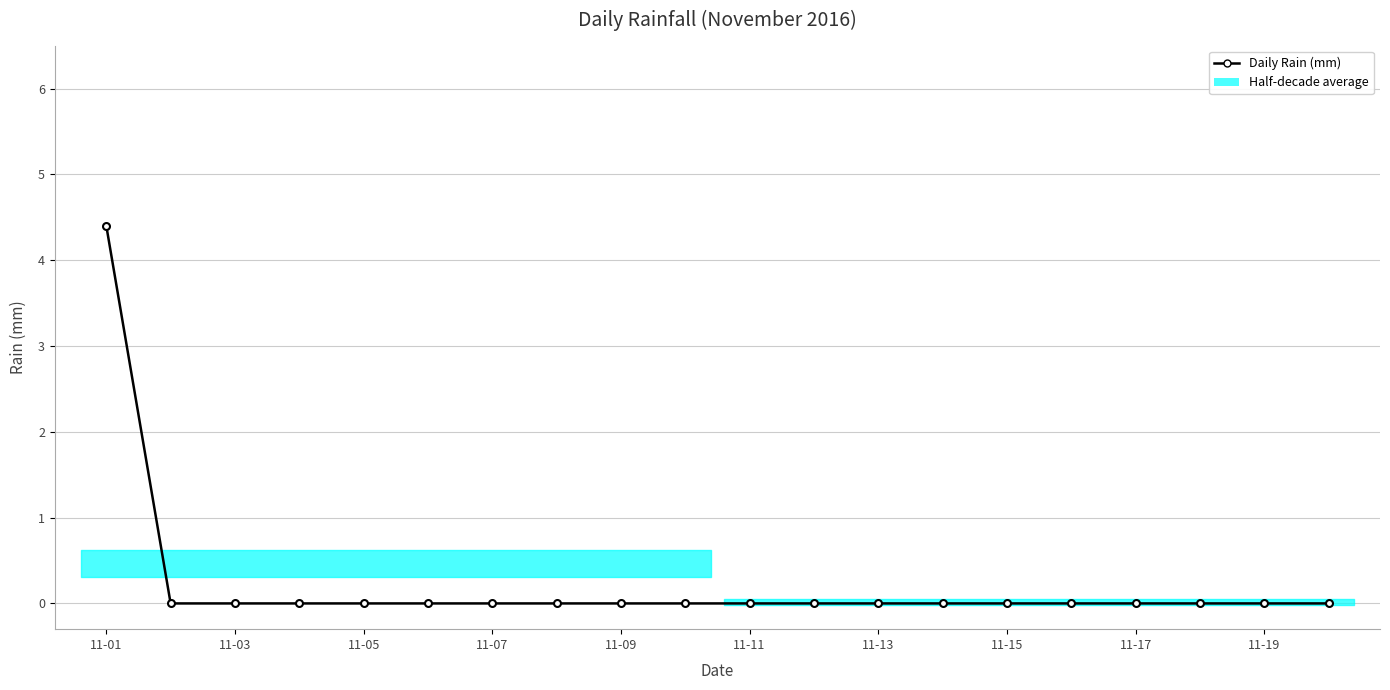

Rank the categories by value from lowest to highest.

11-03, 11-05, 11-07, 11-09, 11-11, 11-13, 11-15, 11-17, 11-19, 10, 11, 12, 13, 14, 15, 16, 17, 18, 19, 11-01